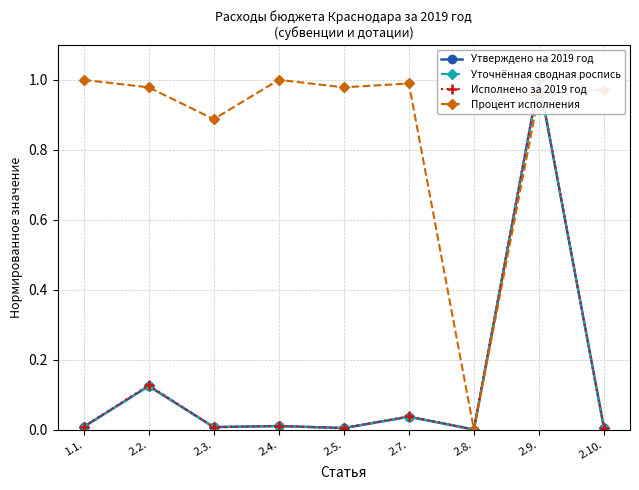

At which label does Исполнено за 2019 год reach its peak?

2.9.